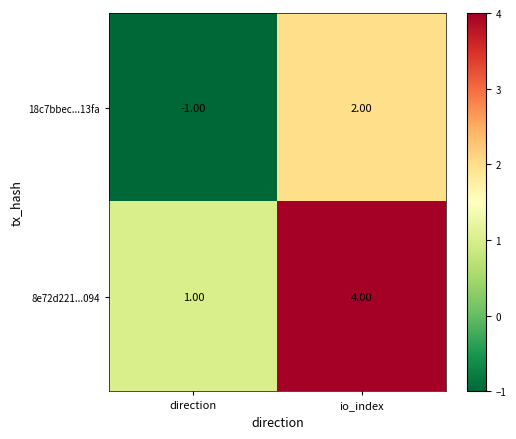

List the series in order of their peak value, lowest first.

18c7bbec...13fa, 8e72d221...094